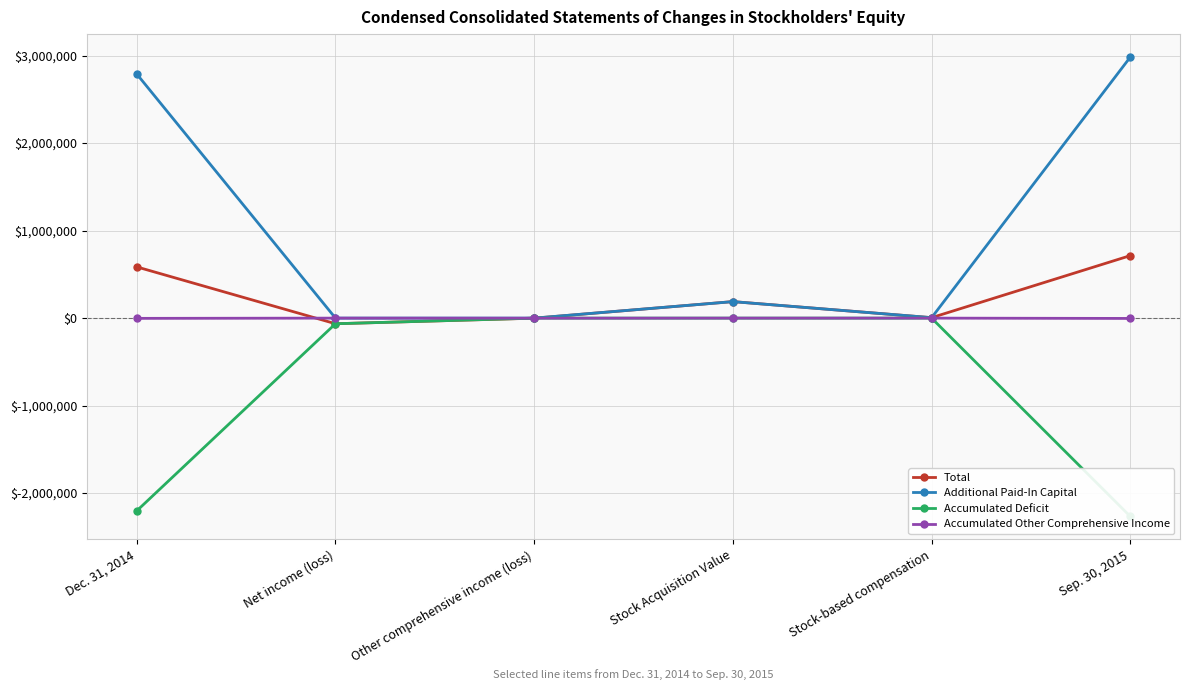

The value of Accumulated Deficit at Stock-based compensation is 0. True or false?

True